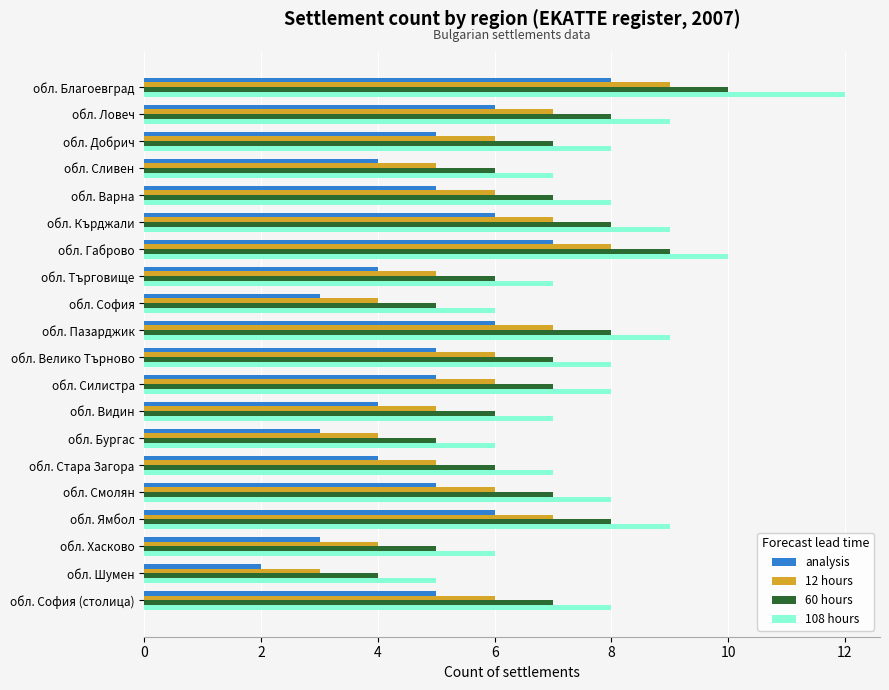

List the series in order of their overall mean, lowest first.

analysis, 12 hours, 60 hours, 108 hours